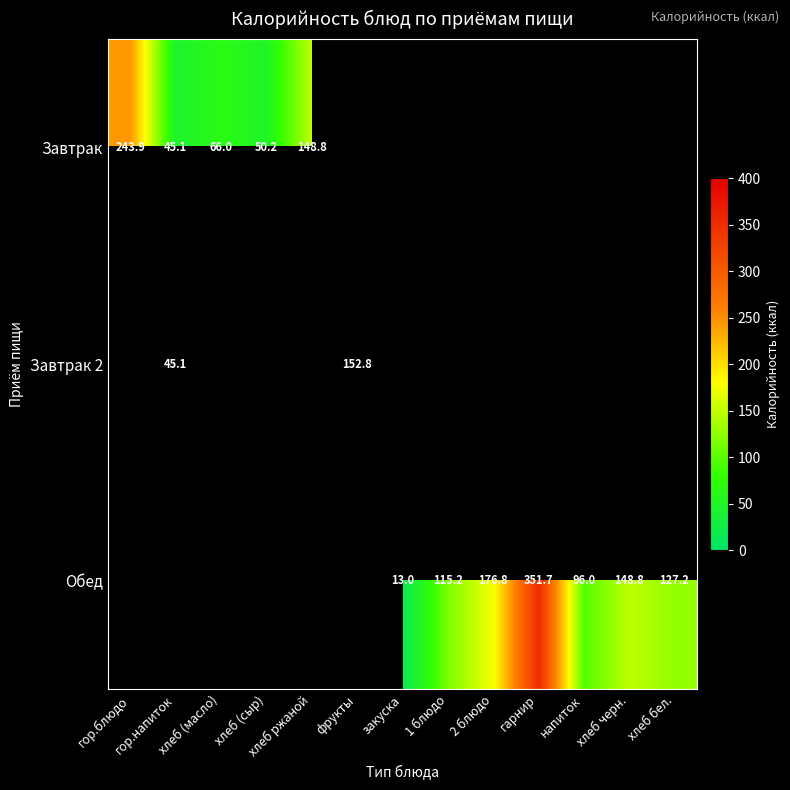

Read the Завтрак 2 value at гор.напиток.

45.1